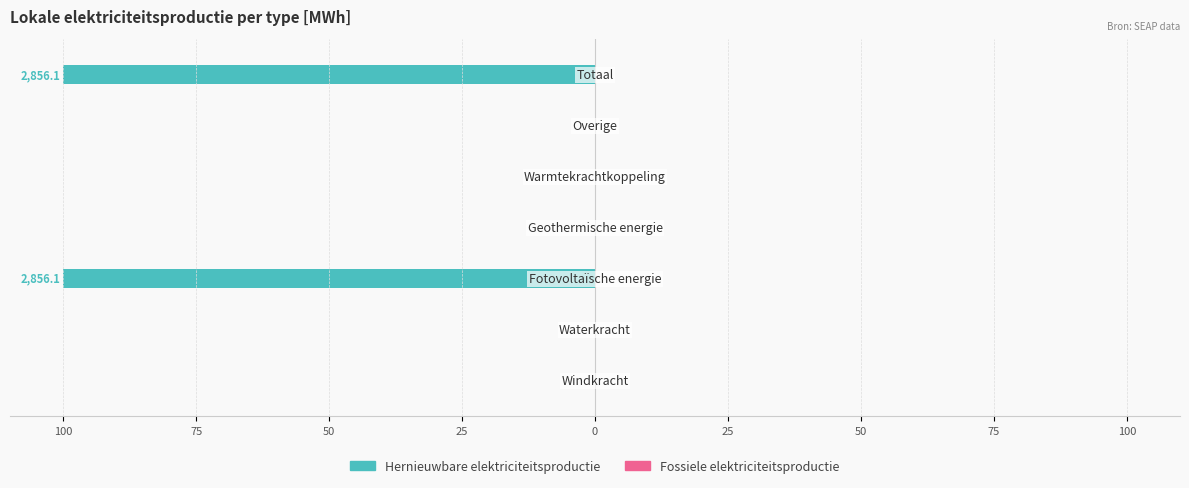

Are the bars horizontal?

Yes